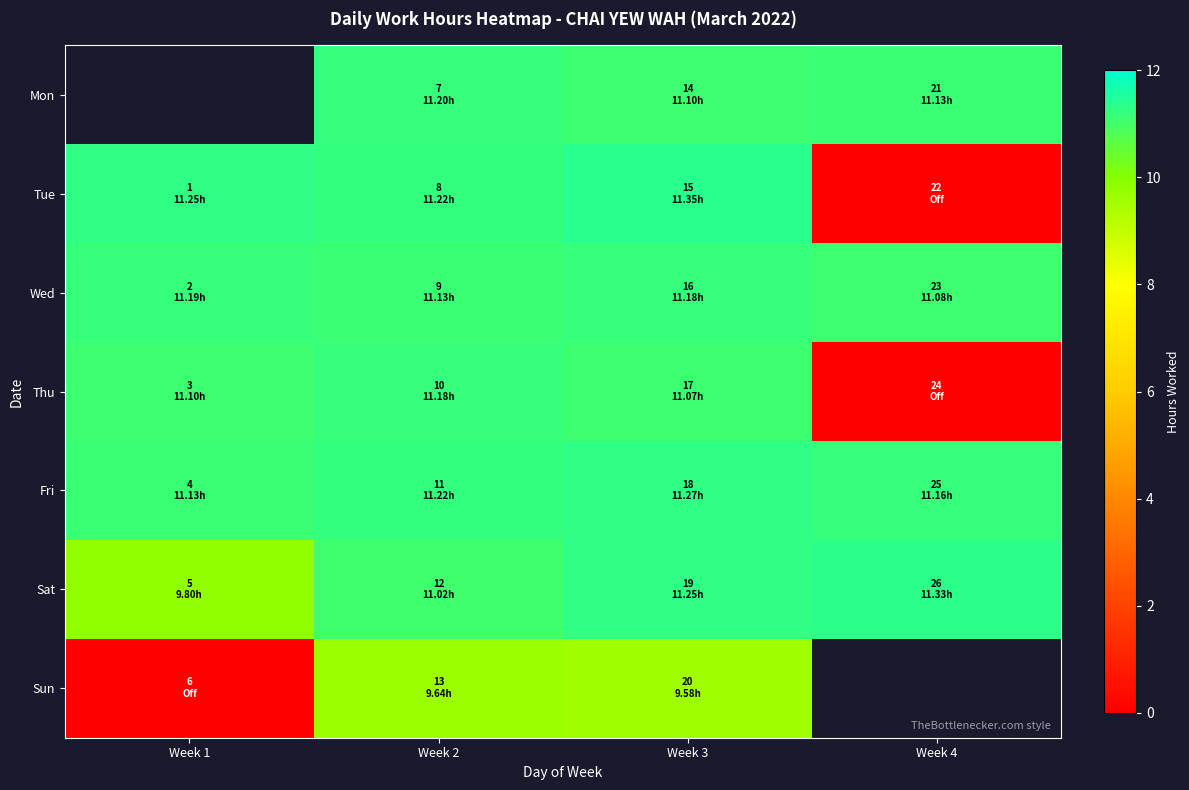

At which label does Sun first exceed 9?

Week 2